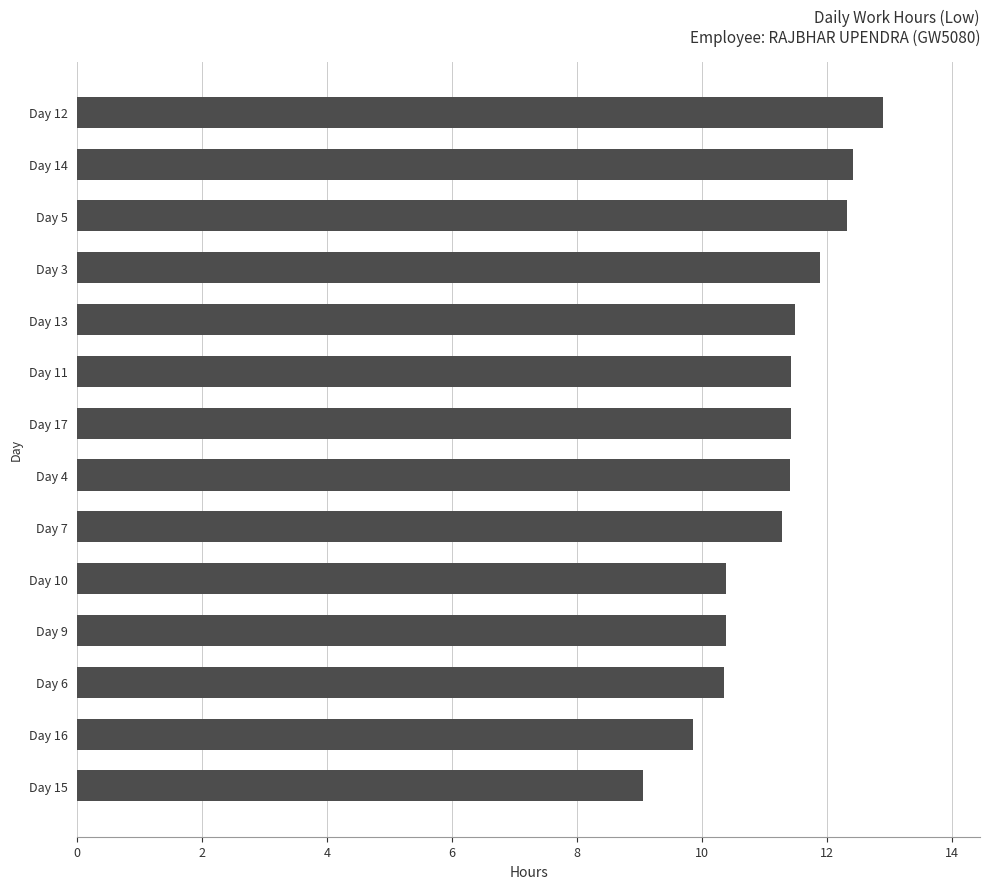

What is the approximate value at Day 16?

9.9